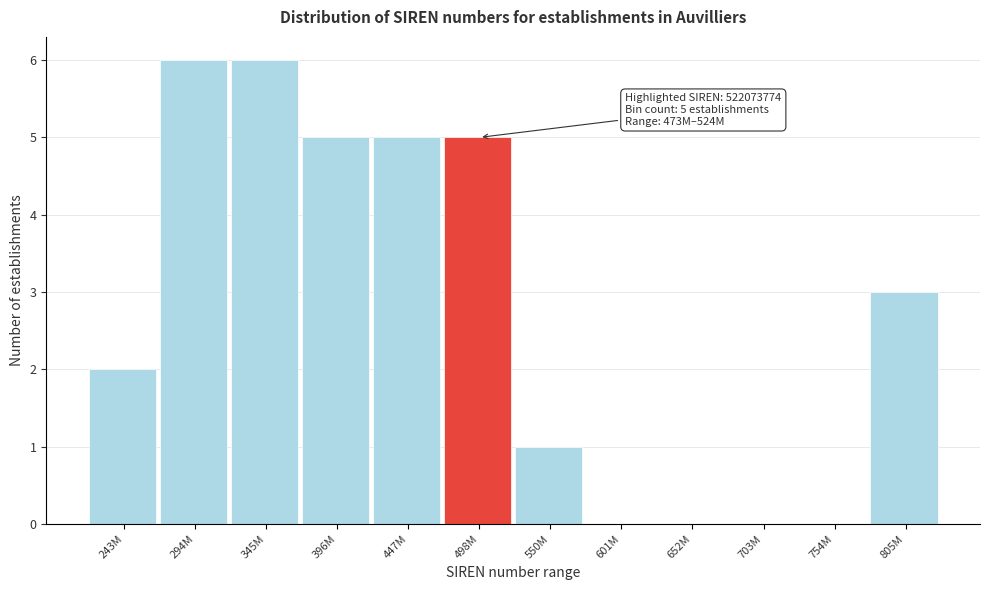

Reading right to left, list all the values displayed in this chart.

805M=3	754M=0	703M=0	652M=0	601M=0	550M=1	498M=5	447M=5	396M=5	345M=6	294M=6	243M=2